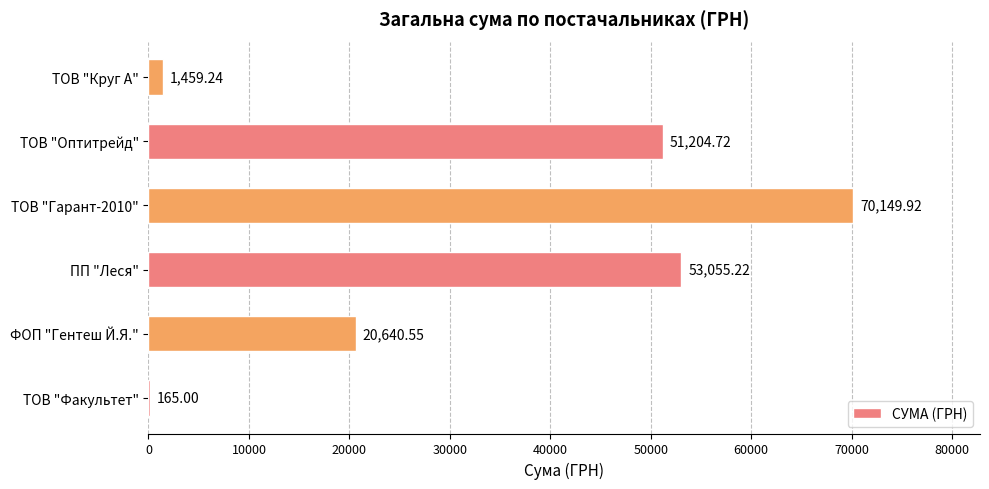

What is the sum of the values at ТОВ "Оптитрейд" and ТОВ "Факультет"?

51369.7